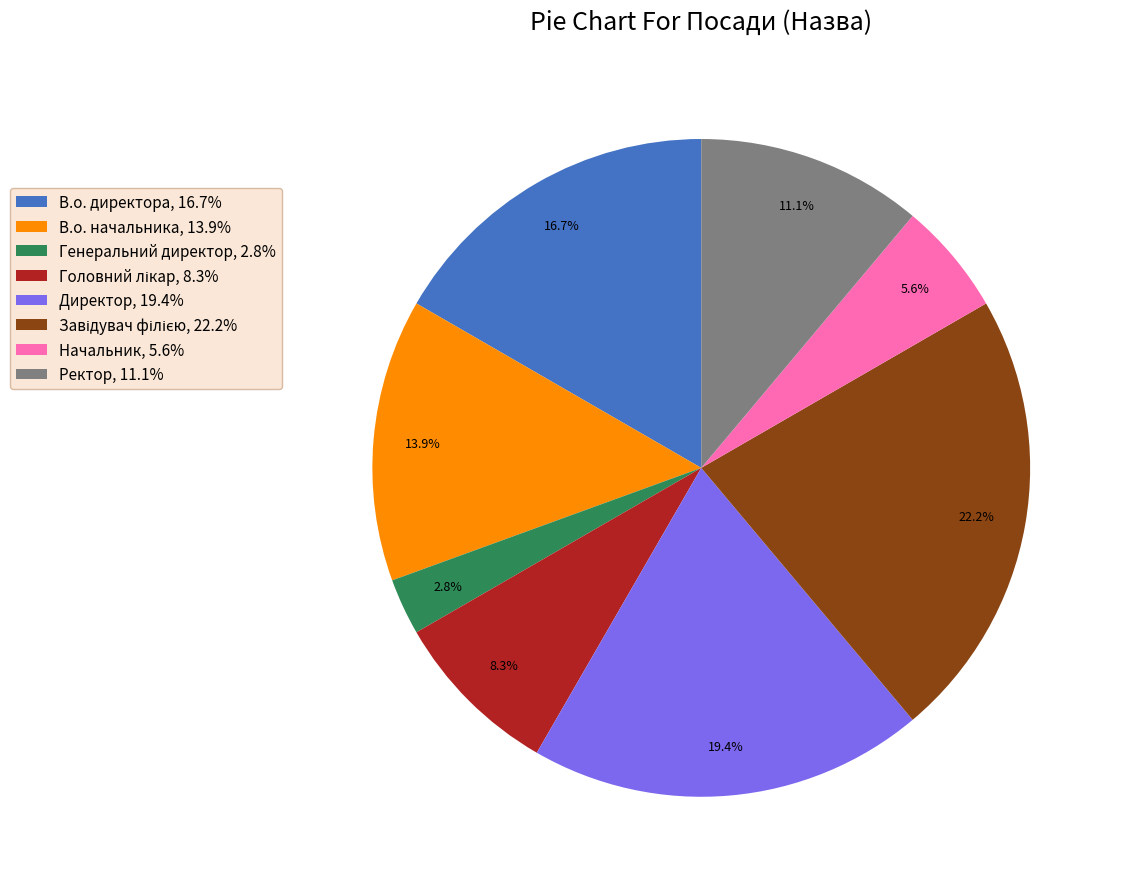

How many slices are in this pie chart?

8